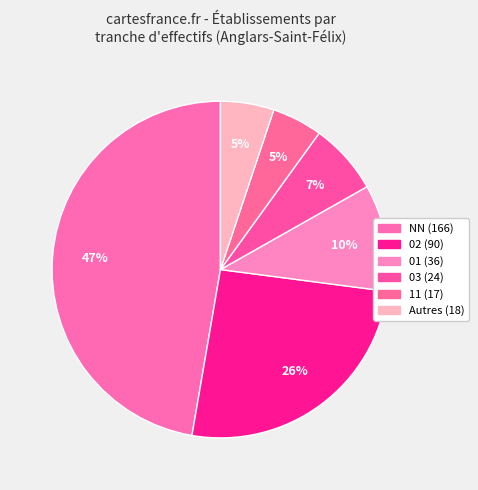

To the nearest percent, what is the average slice percentage?

17%